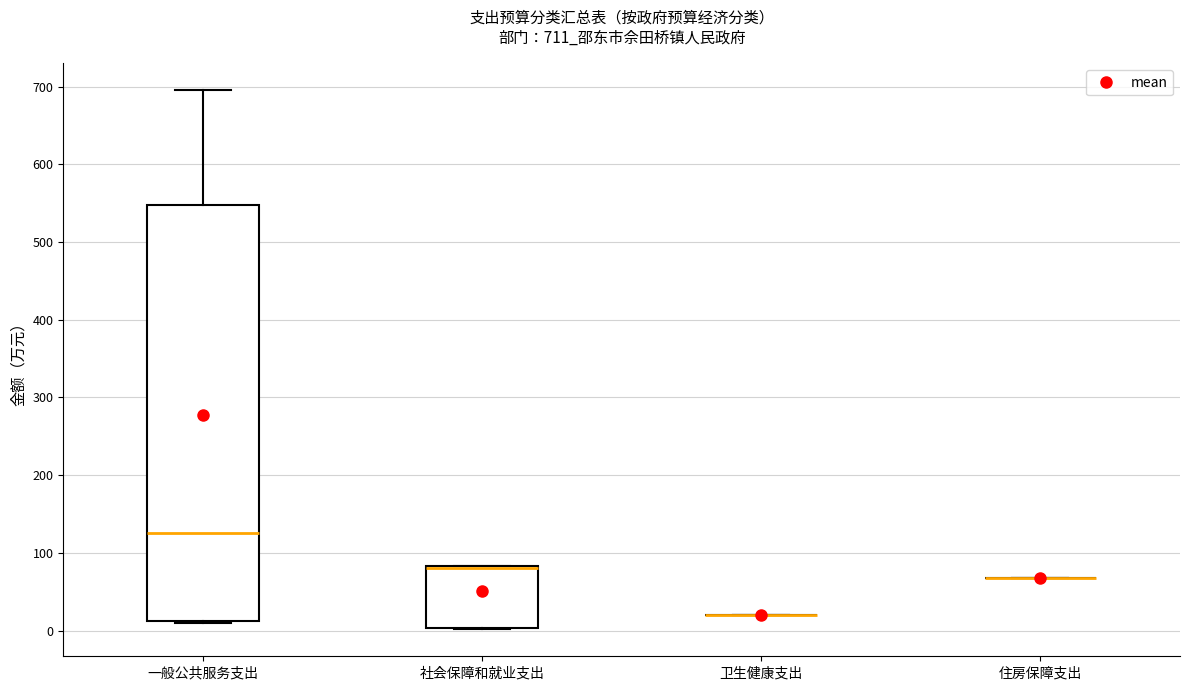

Reading left to right, read every box against the y-axis: the position of its median line, the range the box covers, and the ends of its whiskers. The values are not printed on the chart, so give them approximately, as read against the axis.

一般公共服务支出: median 130, box 10 to 550, whiskers 10 to 700
社会保障和就业支出: median 80 (drawn on the box's upper edge), box 0 to 80, whiskers 0 to 80
卫生健康支出: box collapsed to a line at 20, whiskers 20 to 20
住房保障支出: box collapsed to a line at 70, whiskers 70 to 70